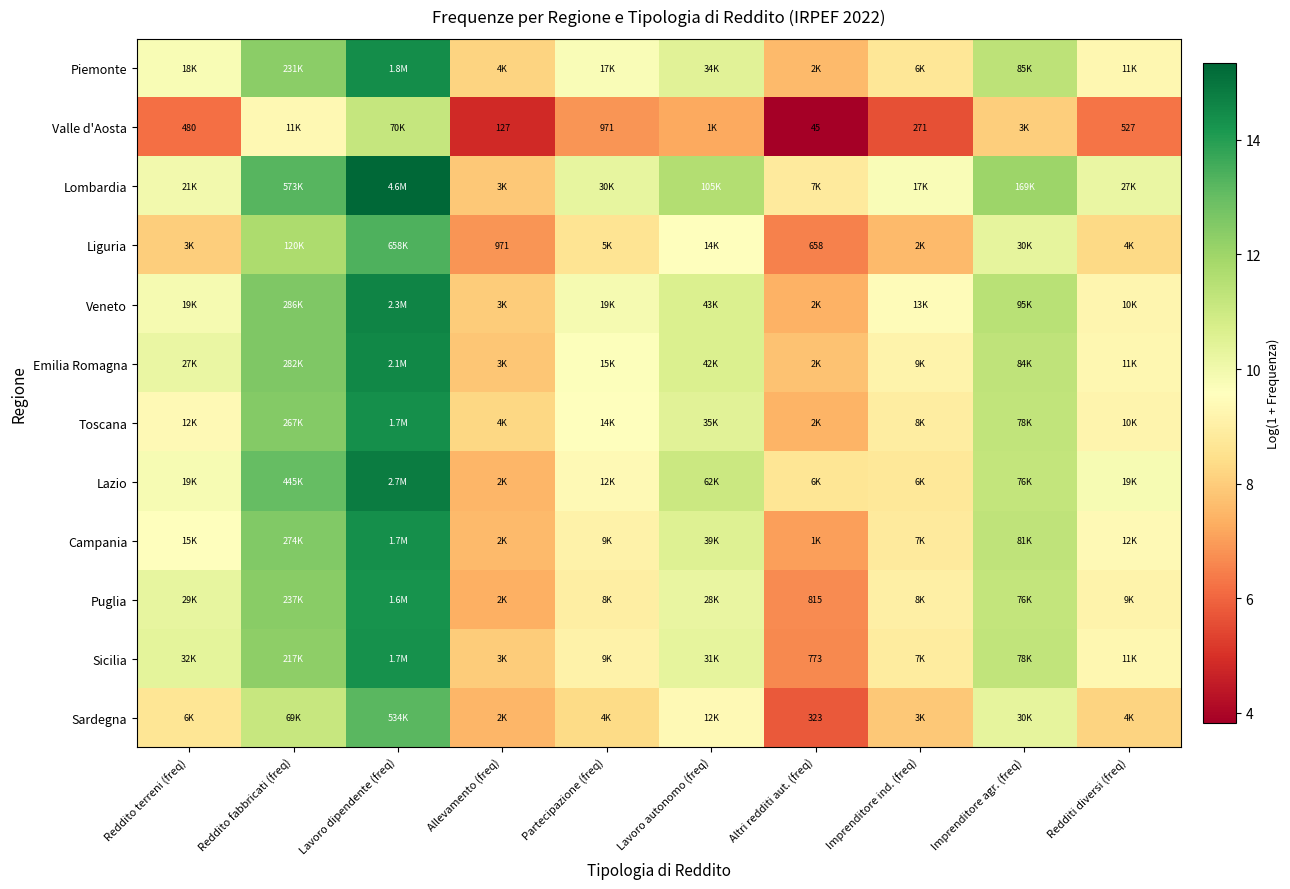

At which label does Lazio first exceed 9?

Reddito terreni (freq)